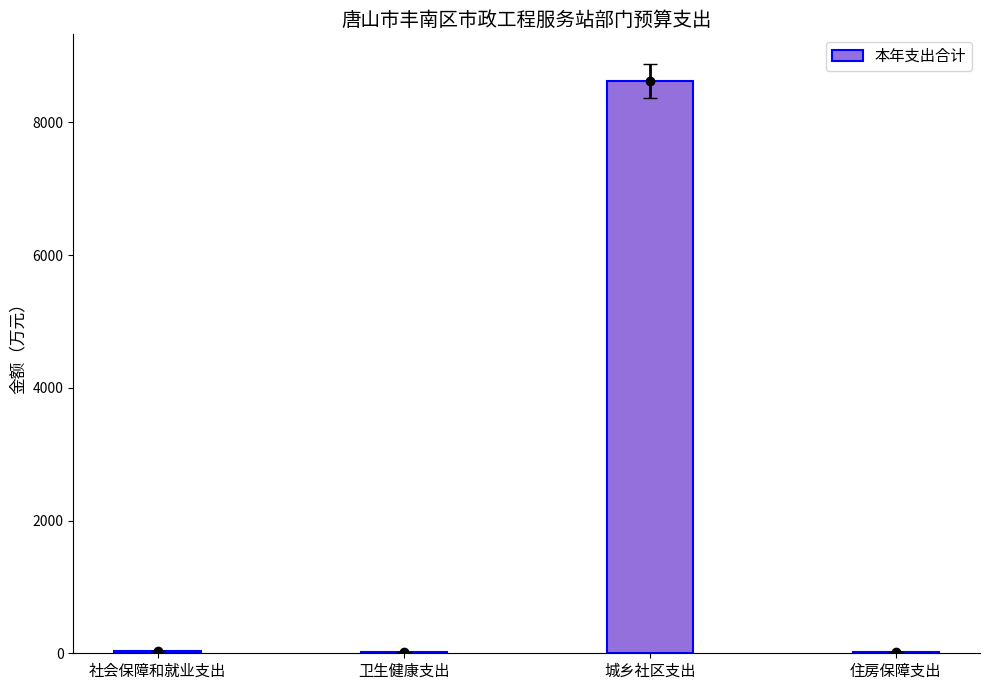

What position from the left is 卫生健康支出?

2